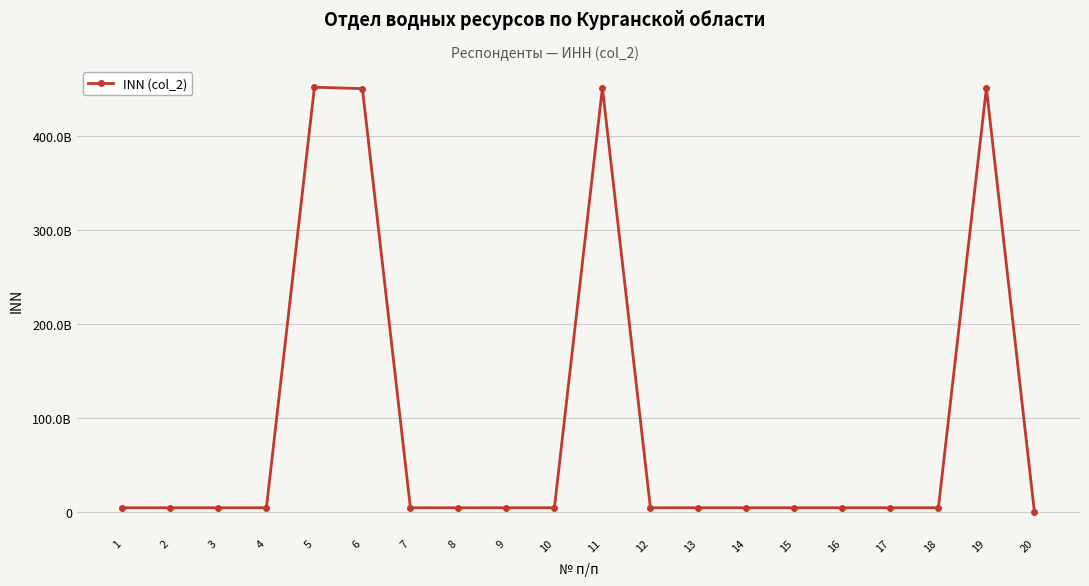

Between 2 and 13, which is larger?

13